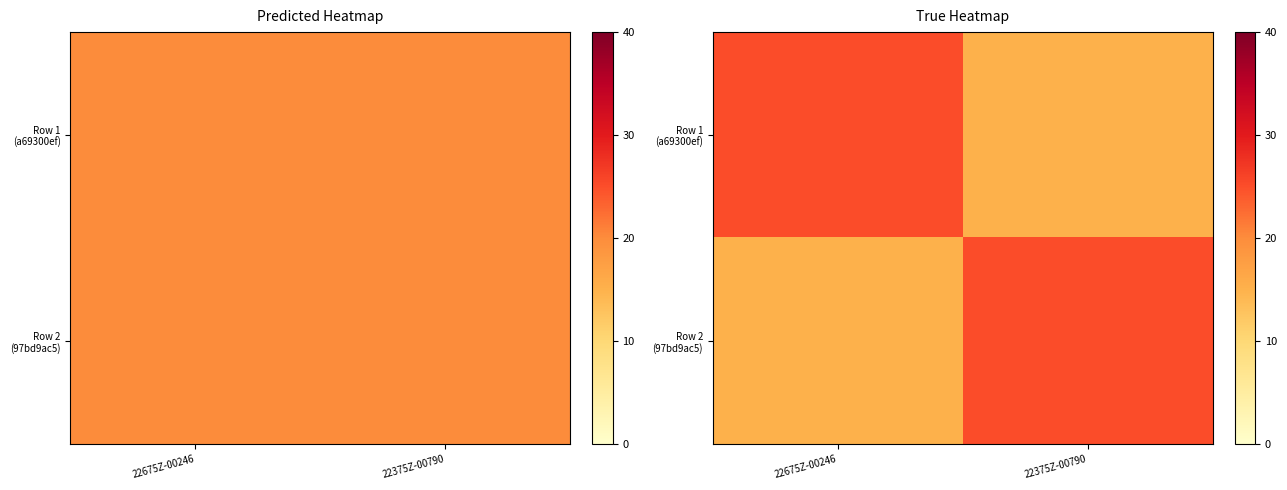

At which label does Row 1 (a69300ef) reach its peak?

22675Z-00246